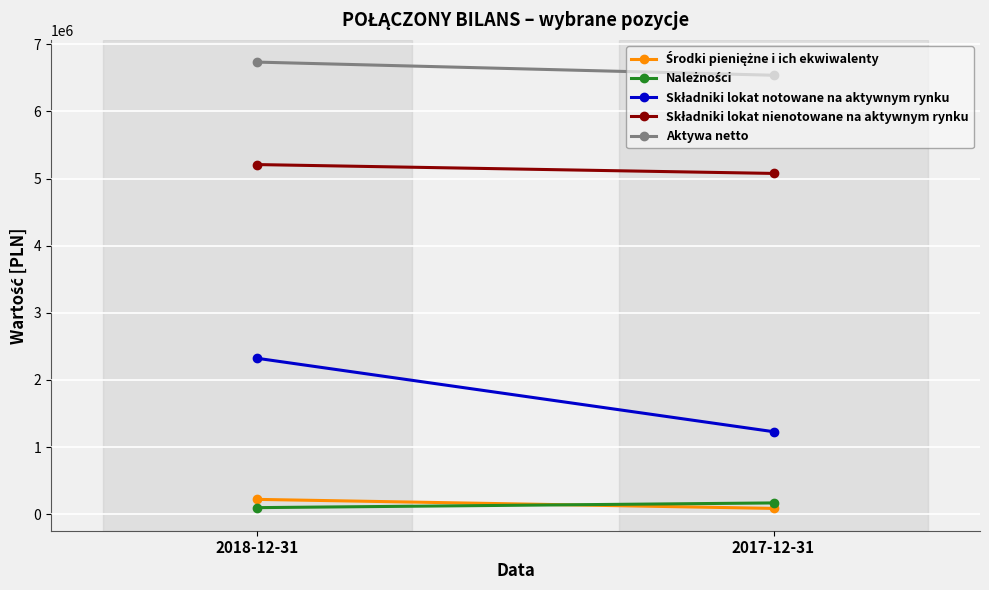

Which series has the largest total across all categories?

Aktywa netto